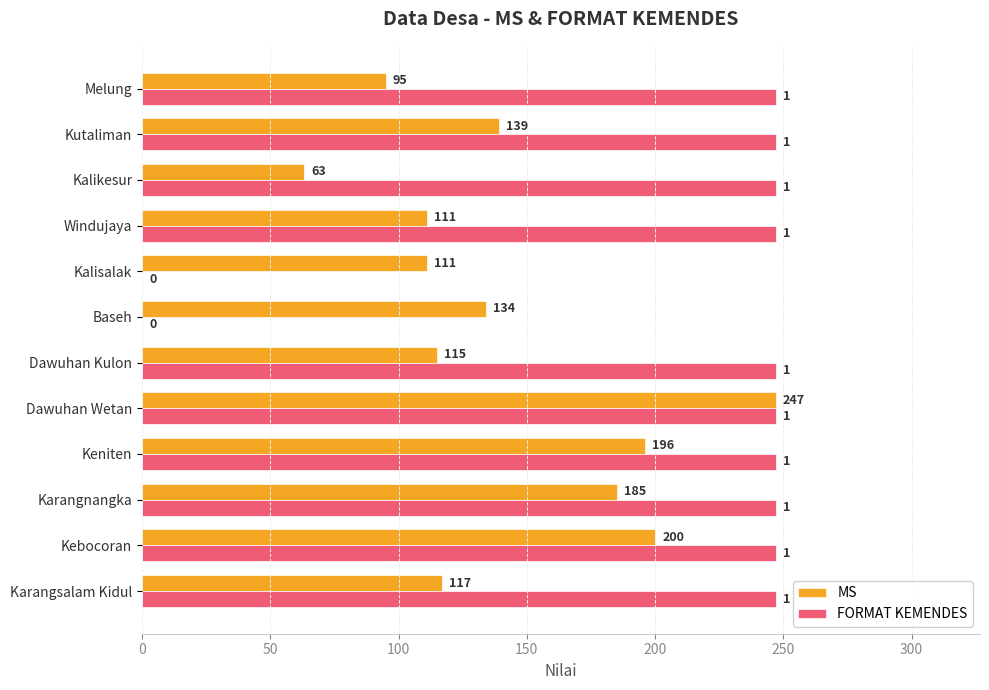

What is the maximum value shown in the chart?

247